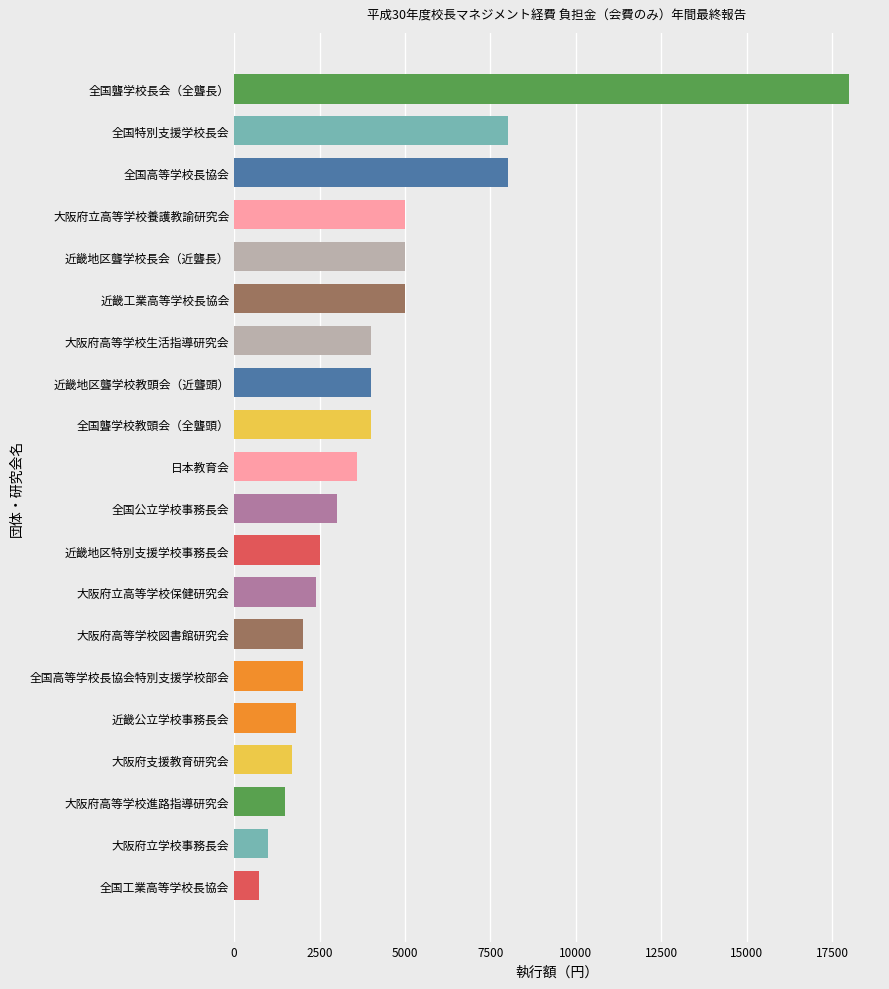

Does the chart contain any negative values?

No